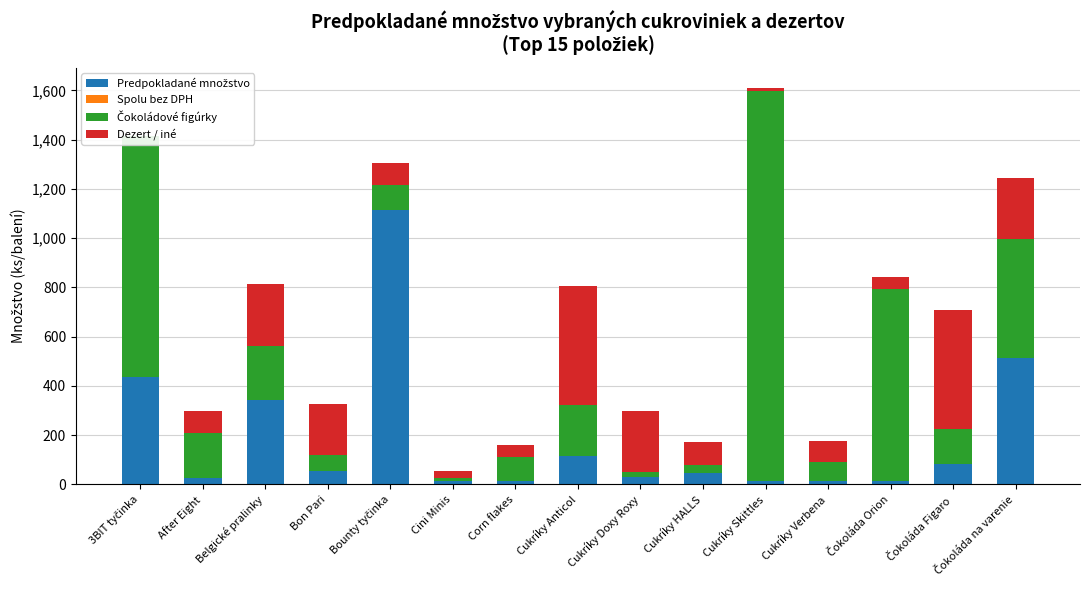

What is the difference between the highest and lowest values at 3BIT tyčinka?

979